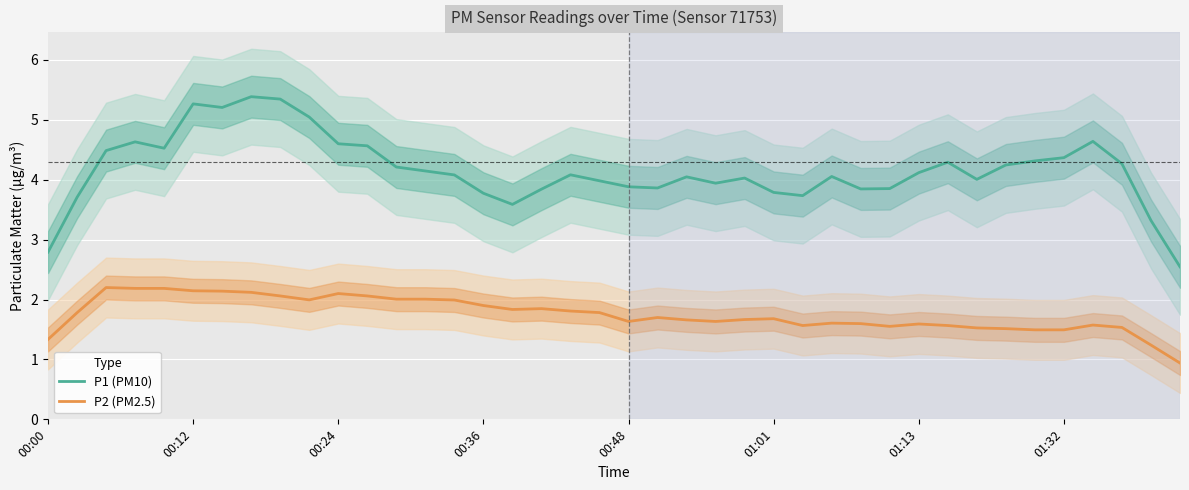

True or false: P2 (PM2.5) and P1 (PM10) intersect in this chart.

False